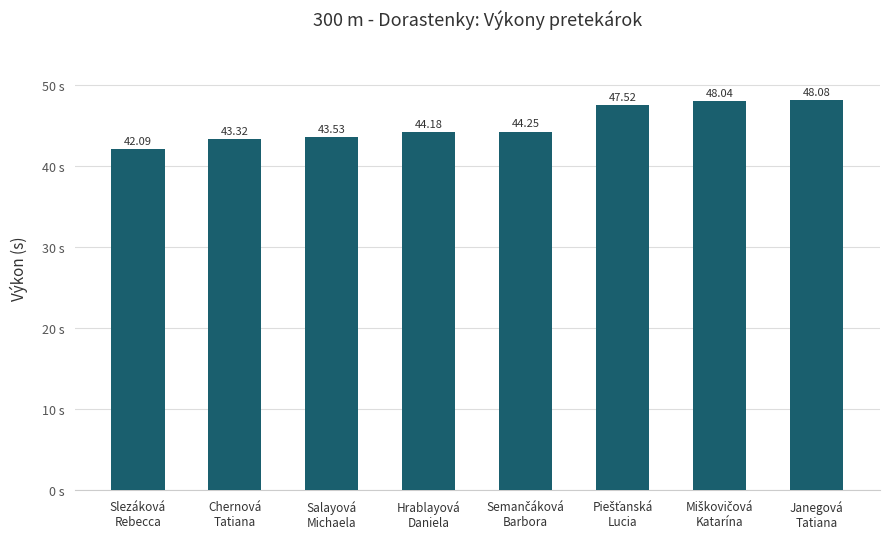

What is the sum of the values at Salayová
Michaela and Slezáková
Rebecca?

85.6